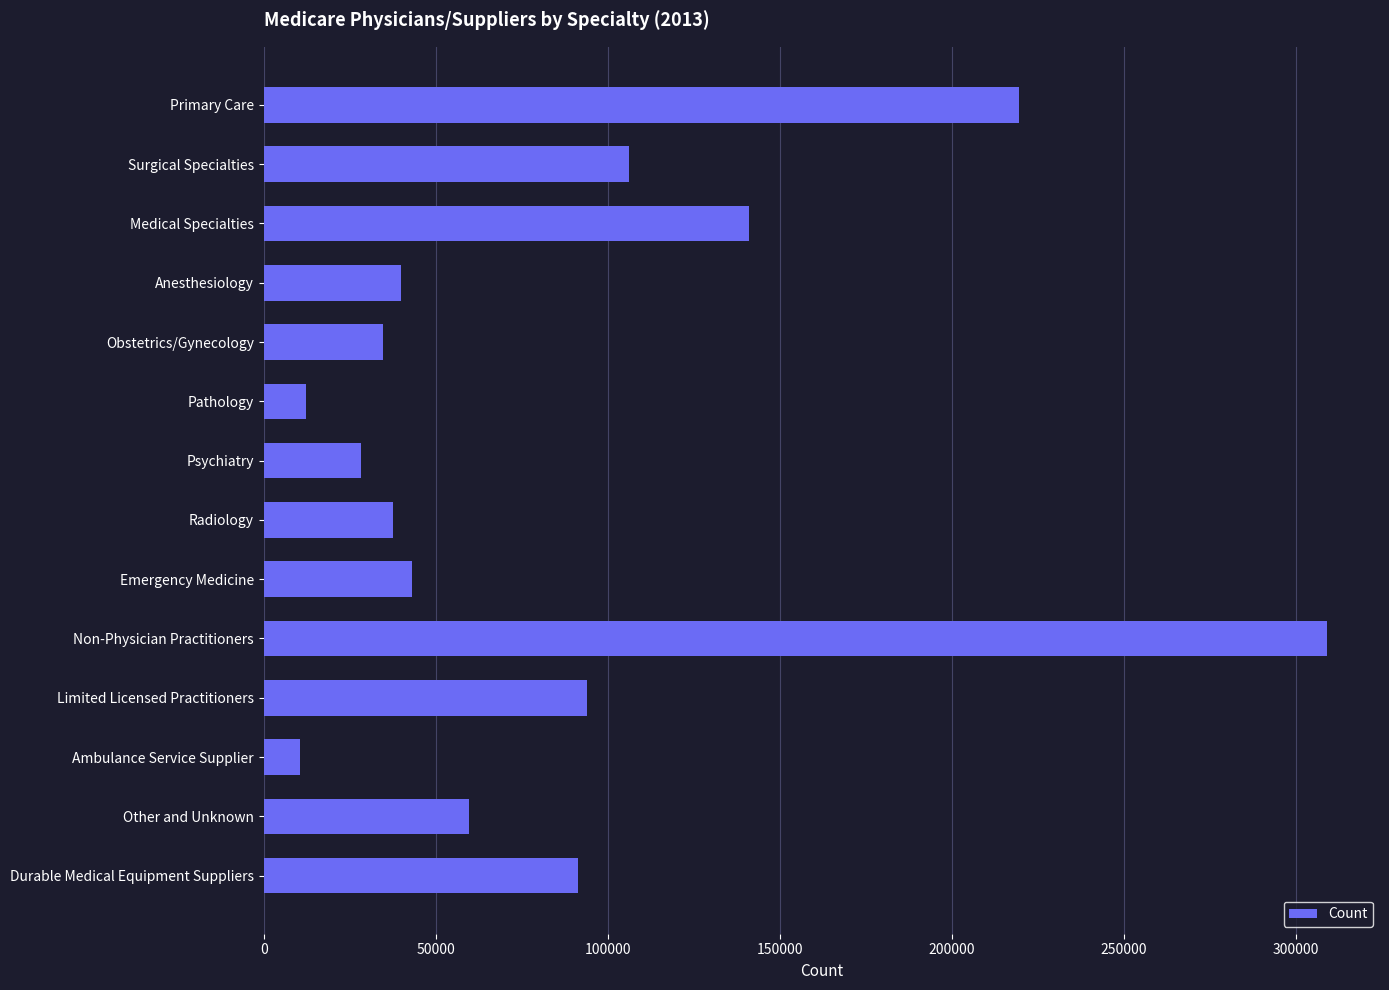

At which label is the value closest to 159761?

Medical Specialties